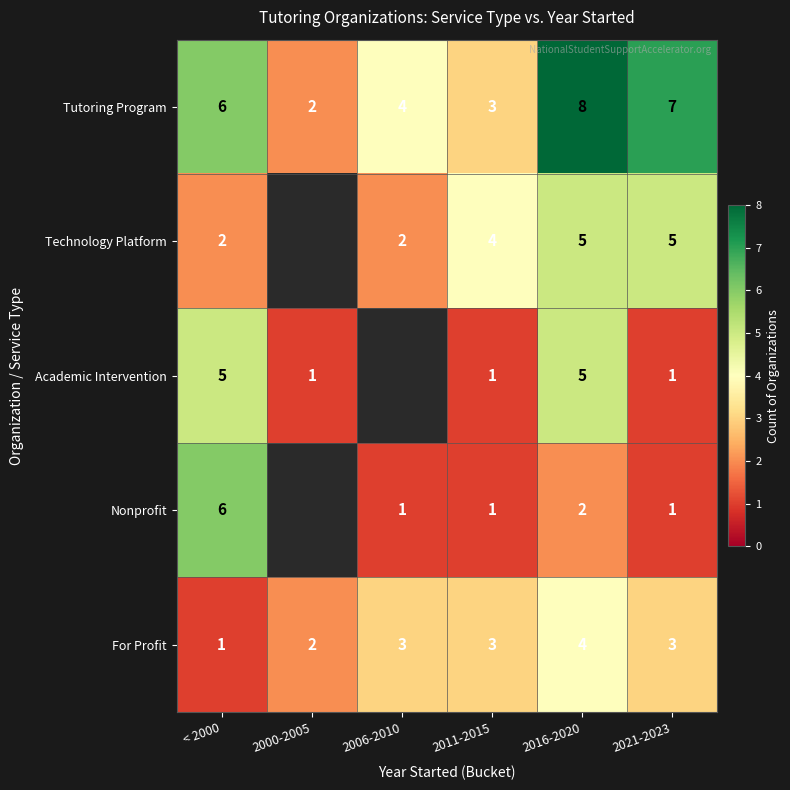

Between < 2000 and 2016-2020, which series saw the biggest shift?

Nonprofit